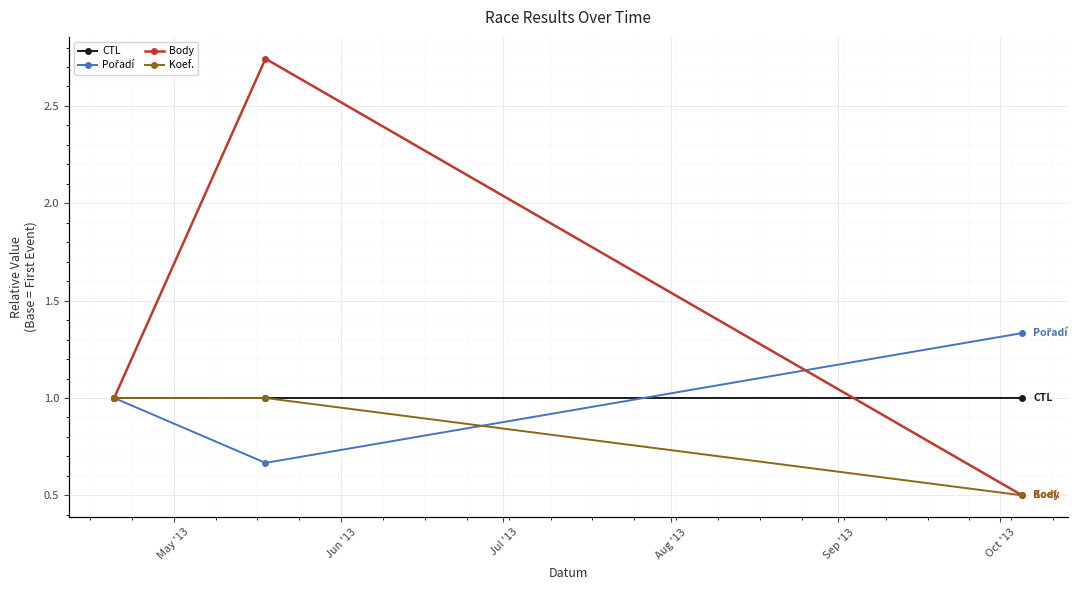

At how many categories does at least one series exceed 2?

1